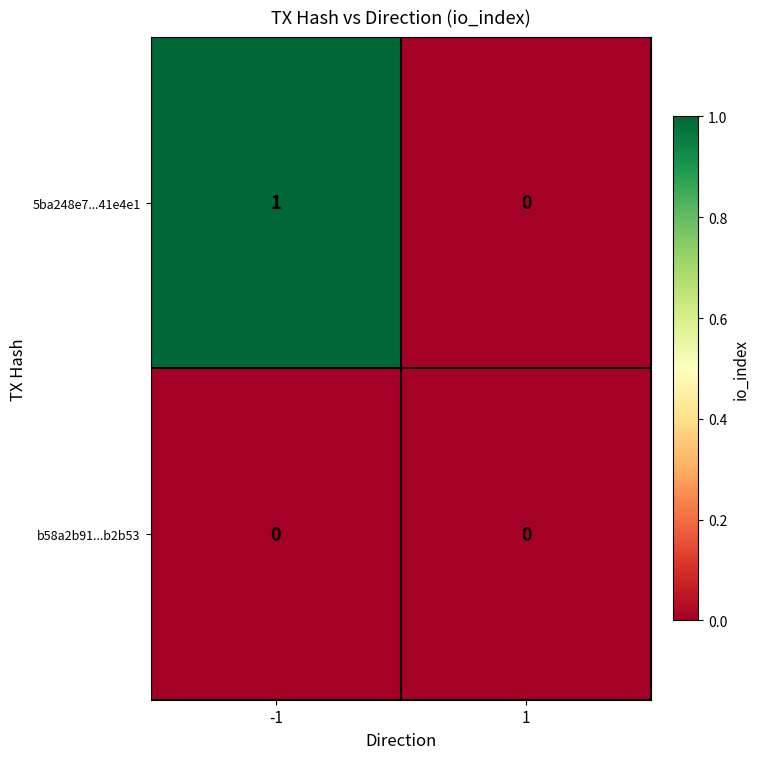

Rank the series by their average value, from highest to lowest.

5ba248e7...41e4e1, b58a2b91...b2b53